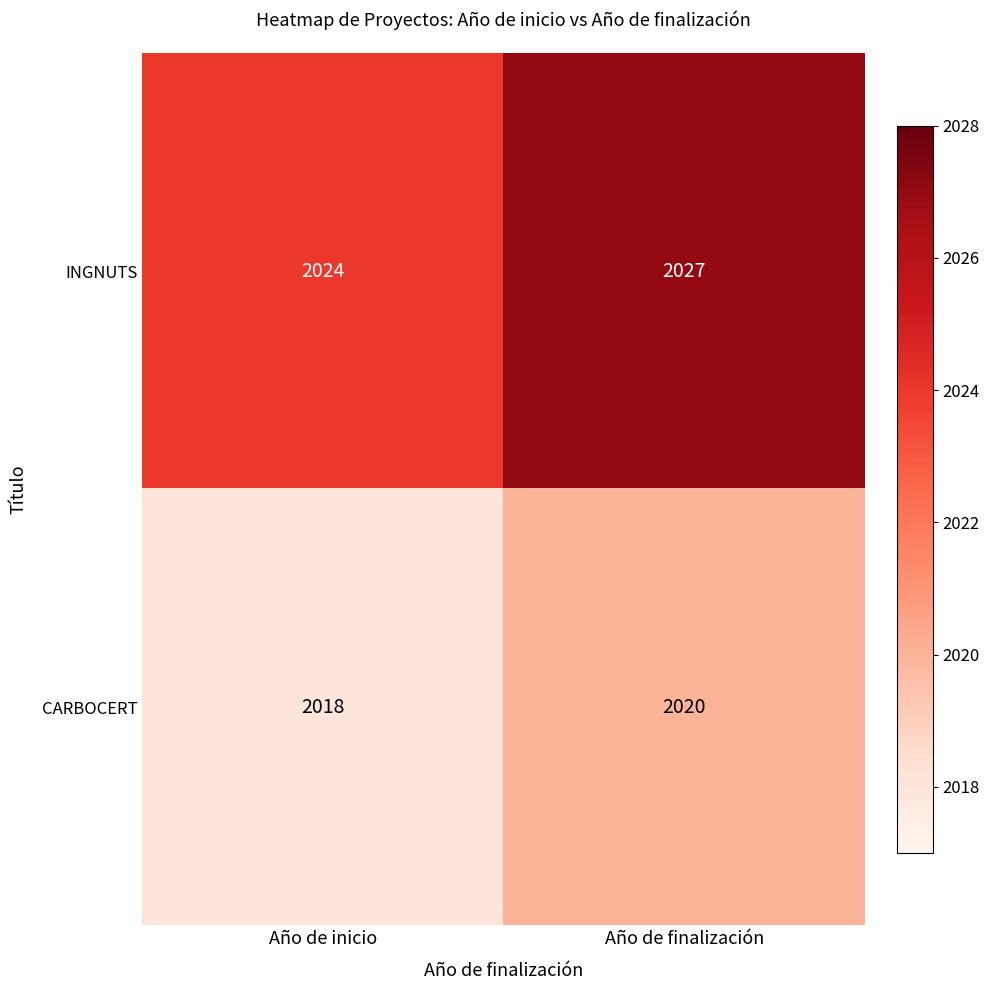

What is the average value of the INGNUTS series?

2026